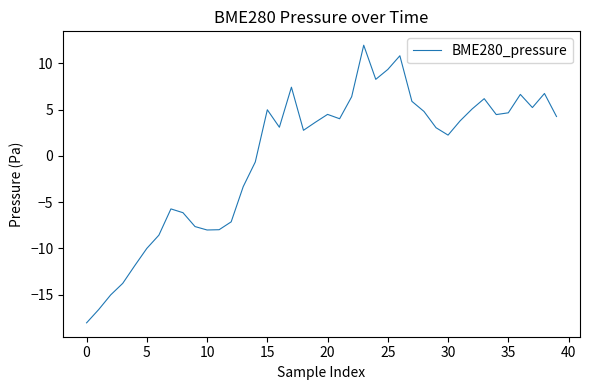

What is the smallest value displayed?

-18.0